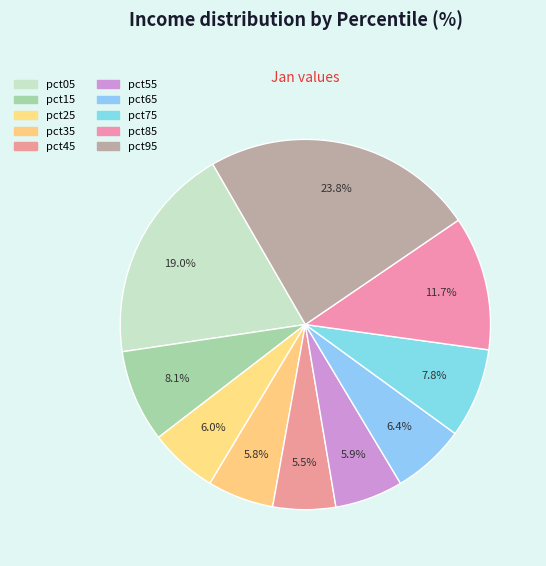

Which category has the smallest portion of the pie?

pct45